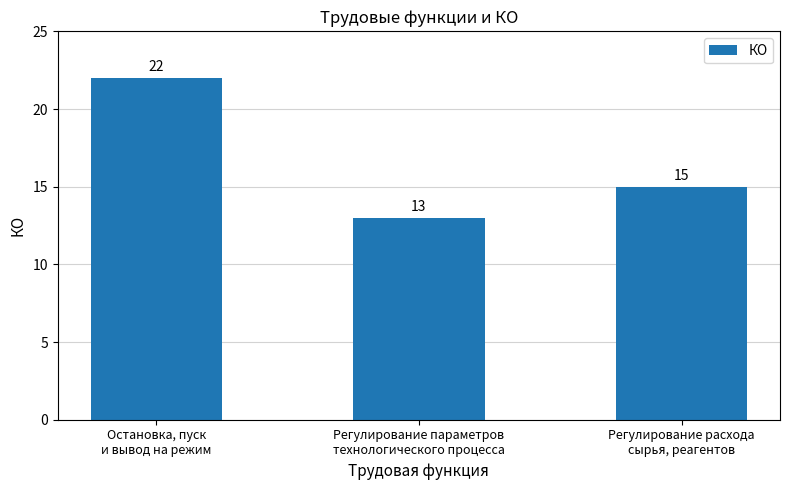

What position from the right is Регулирование расхода
сырья, реагентов?

1